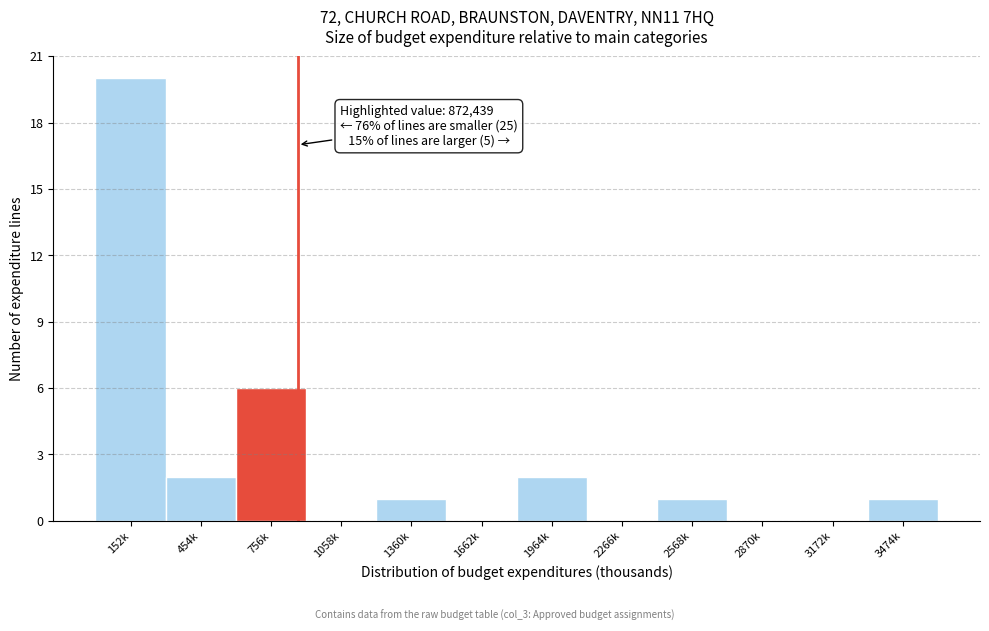

Reading left to right, what are all the values shown in this chart?

152k=20	454k=2	756k=6	1058k=0	1360k=1	1662k=0	1964k=2	2266k=0	2568k=1	2870k=0	3172k=0	3474k=1